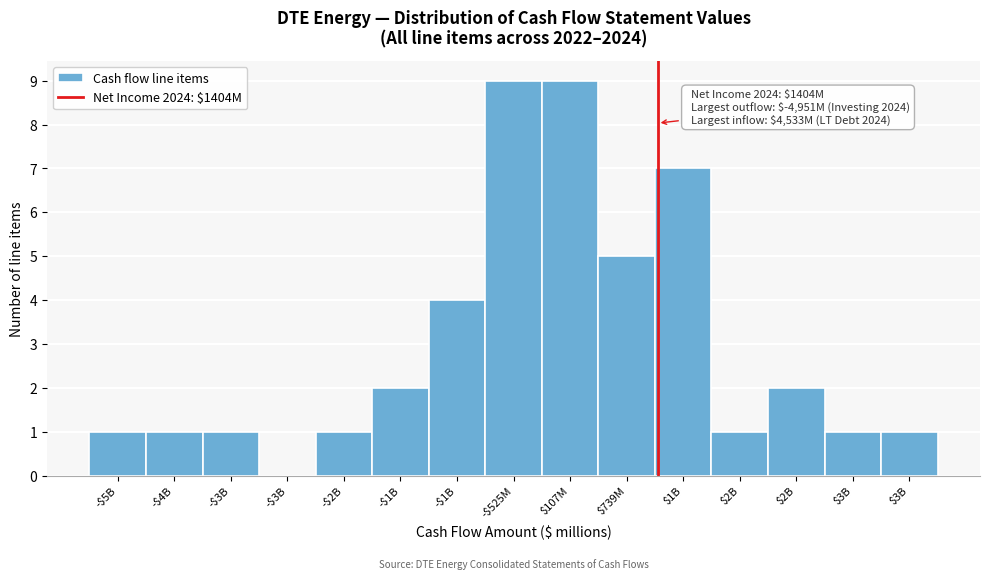

Are the bars horizontal?

No